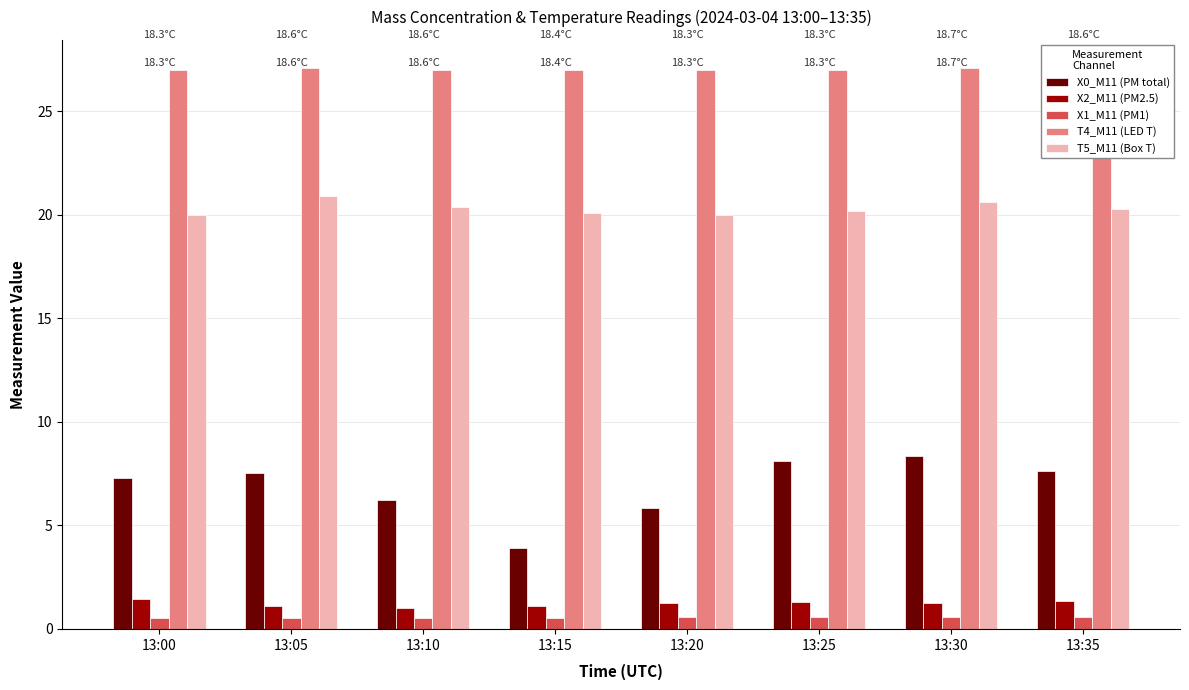

What is the total value across all series at 13:35?

56.9